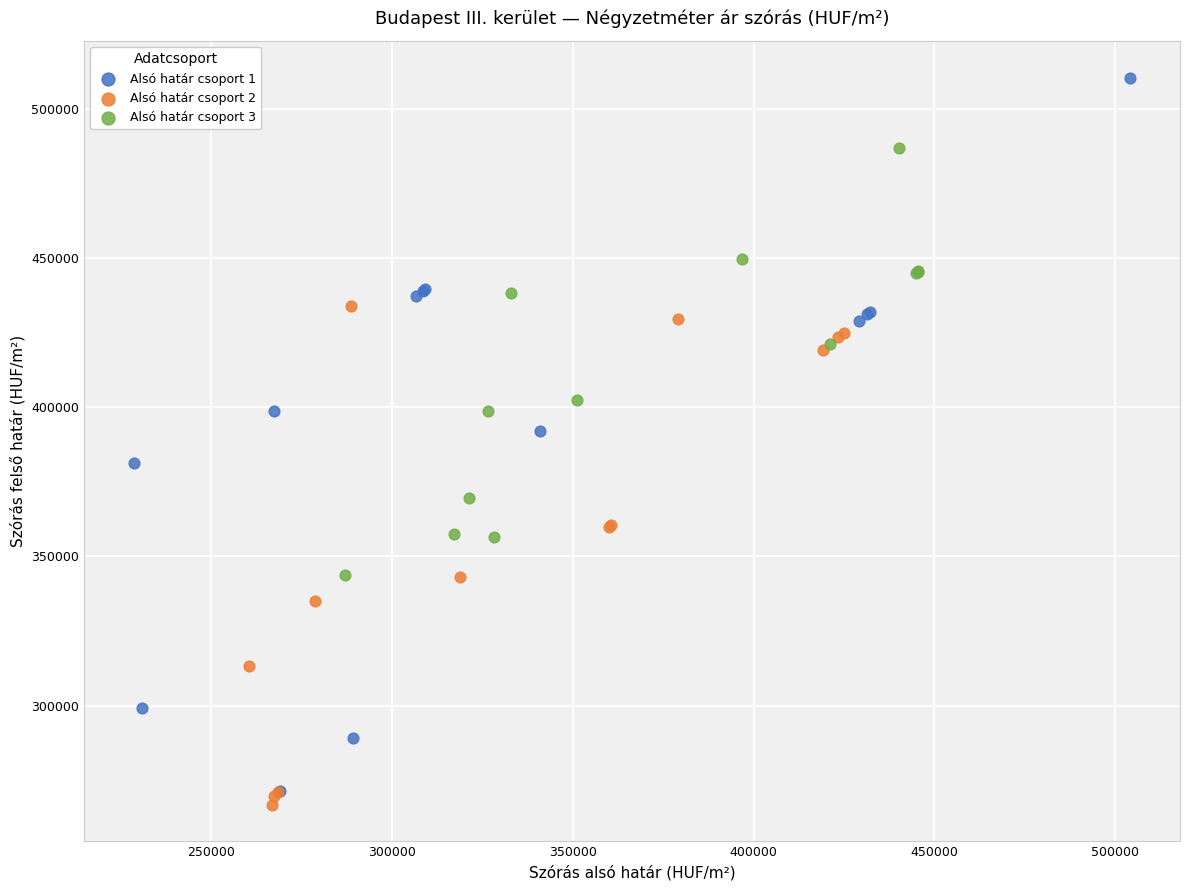

Which series contains the highest Y value?

Alsó határ csoport 1